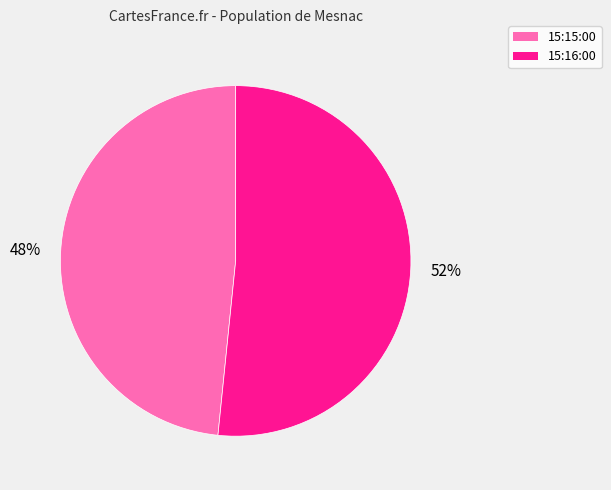

What is the majority slice?

15:16:00